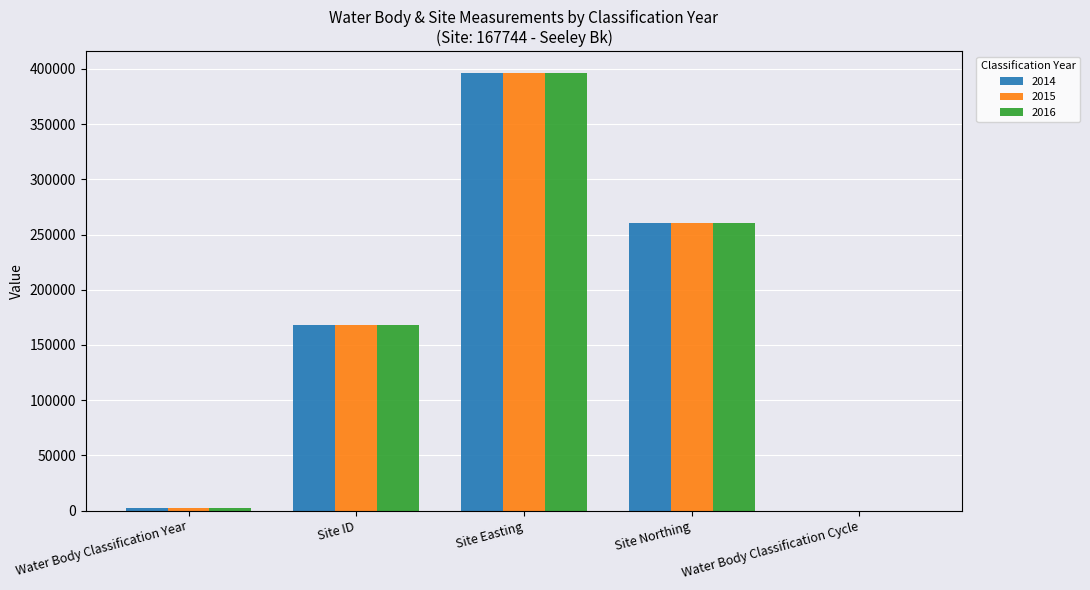

The value of 2015 at Site ID is 167744. True or false?

True